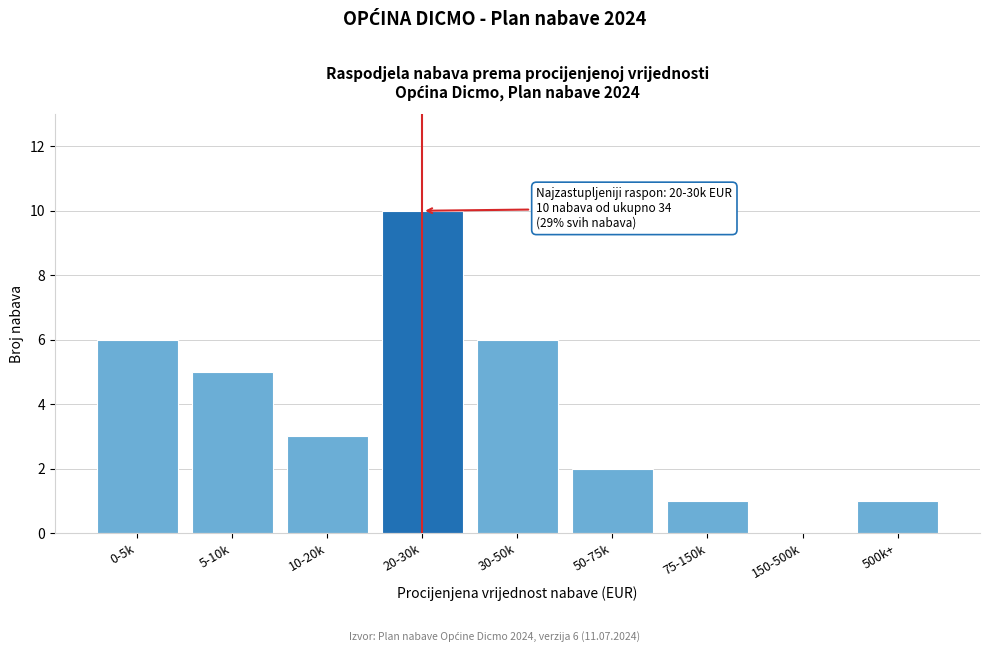

Reading left to right, transcribe all the data shown in this chart.

0-5k=6	5-10k=5	10-20k=3	20-30k=10	30-50k=6	50-75k=2	75-150k=1	150-500k=0	500k+=1